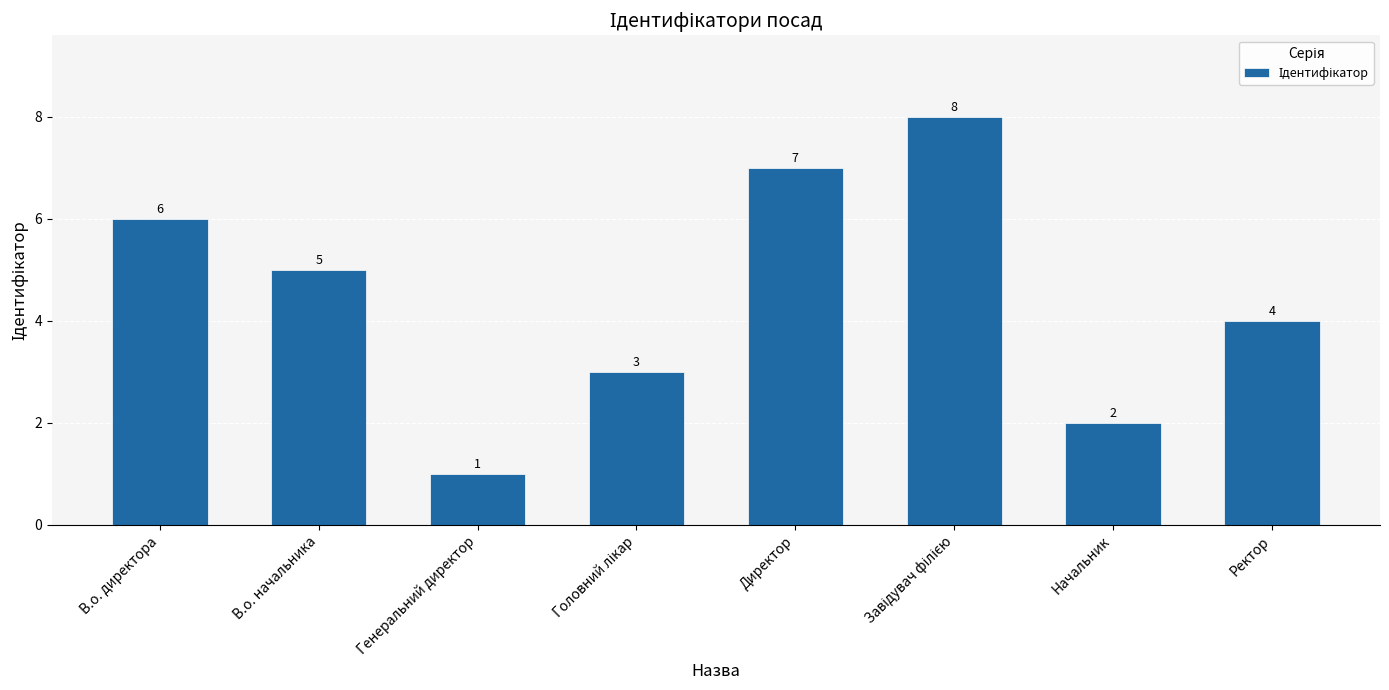

Which category has the lowest value across all series?

Генеральний директор